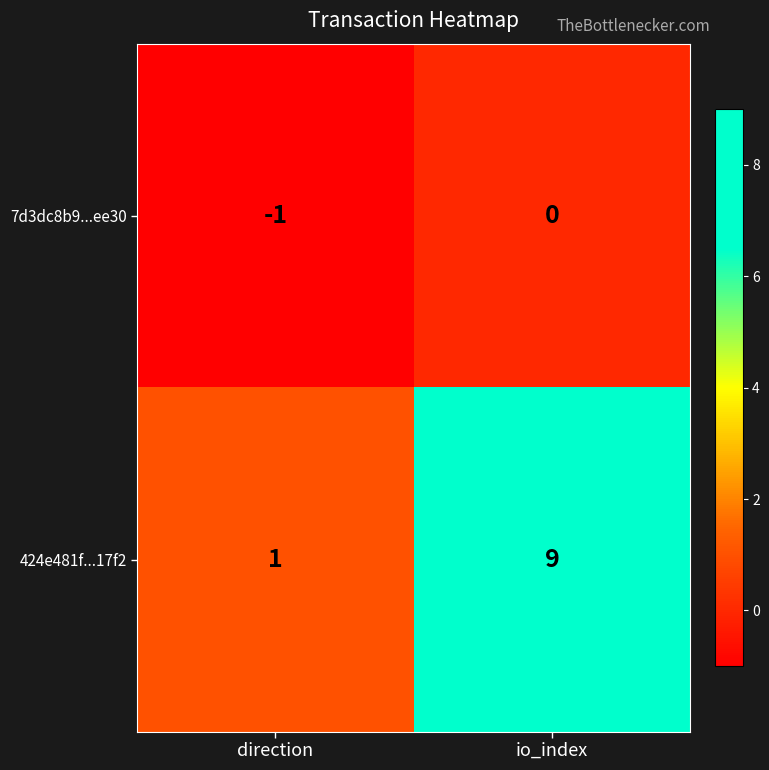

What is the sum of all 424e481f...17f2 values?

10